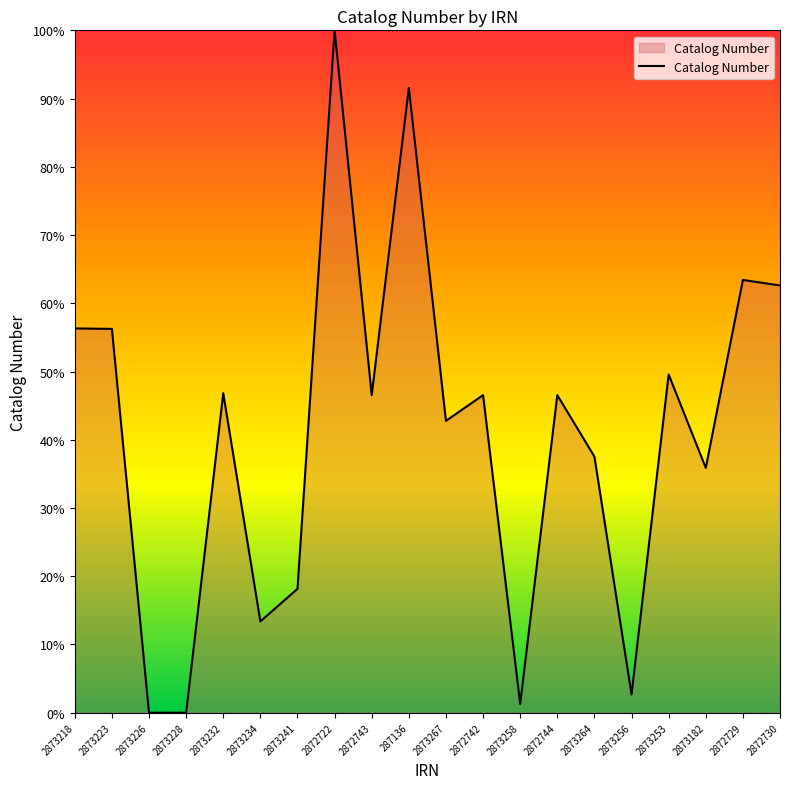

How many values are below 46?

9